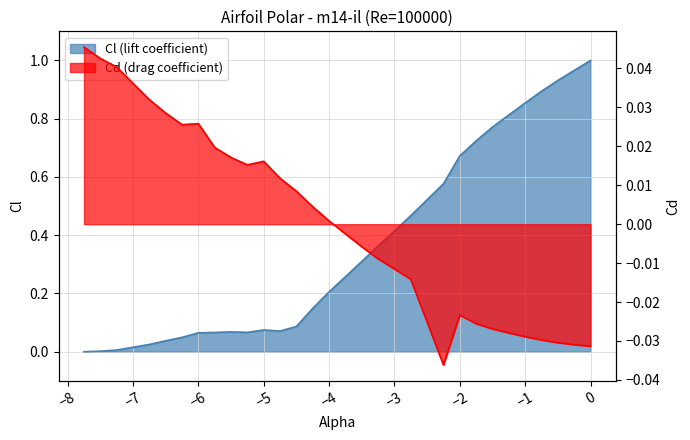

What are all the series names shown in the legend?

Cl, Cd